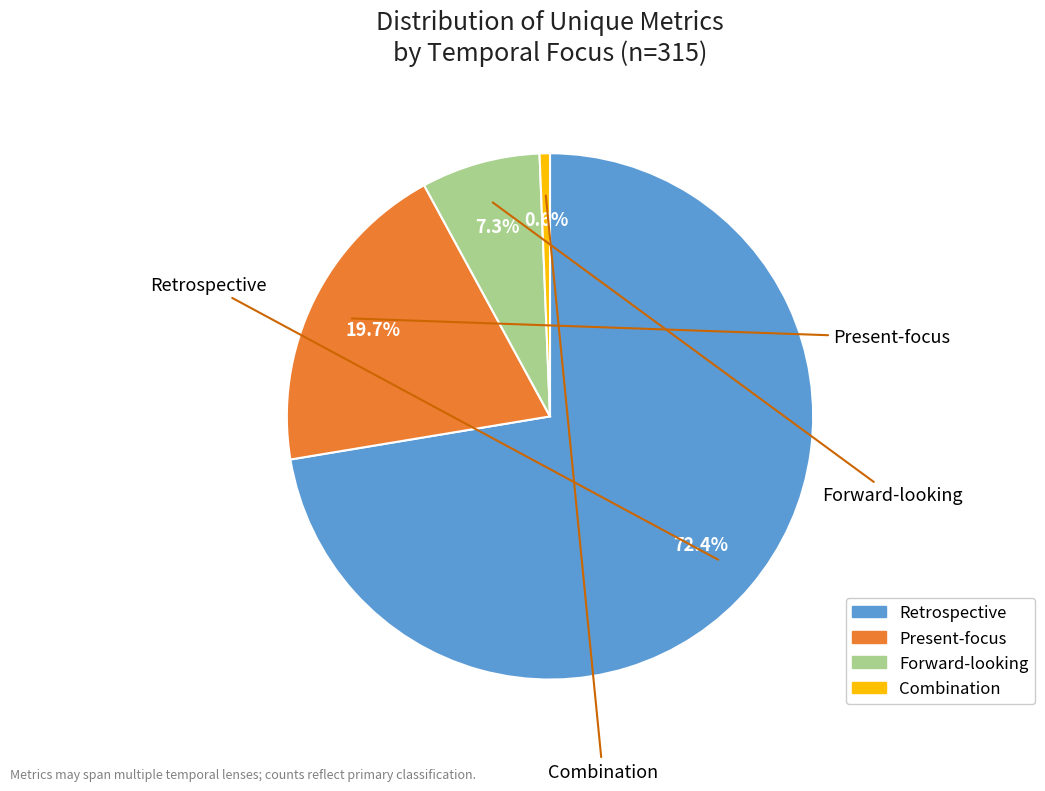

Is there any slice that represents more than half of the pie?

Yes